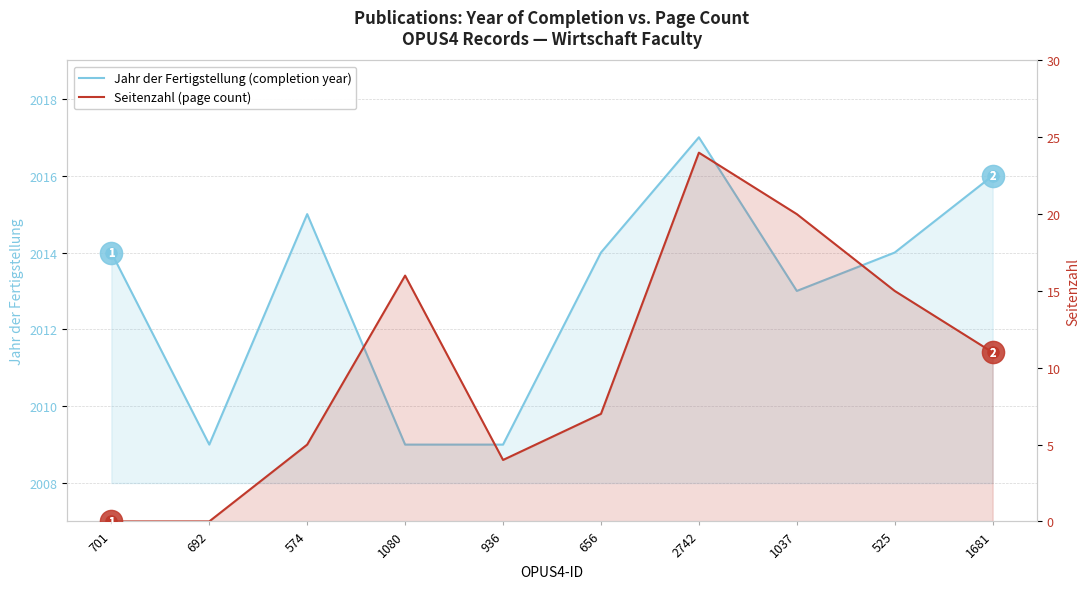

Where is the first local minimum for Seitenzahl?

936